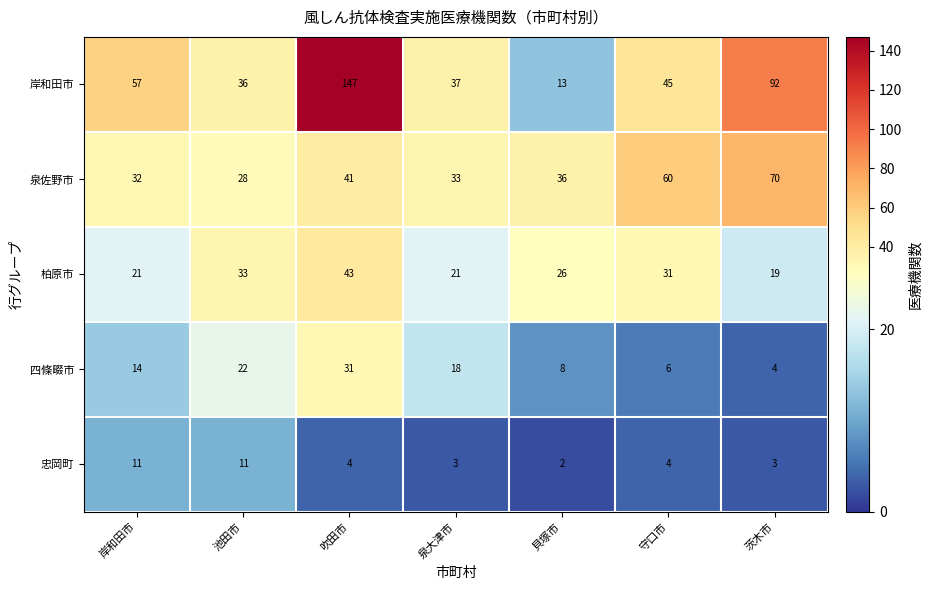

At 池田市, list the series in order from largest to smallest.

岸和田市, 柏原市, 泉佐野市, 四條畷市, 忠岡町